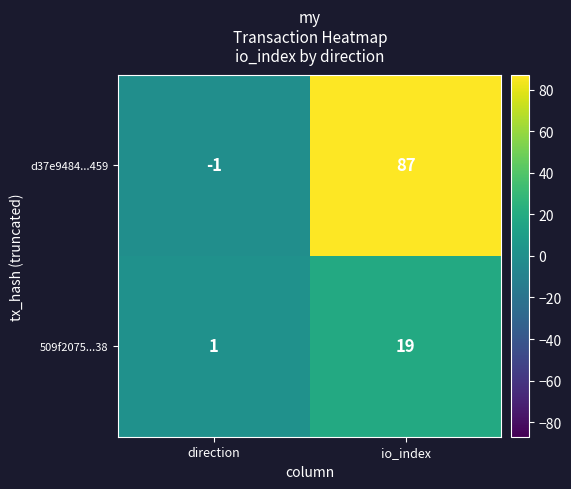

At which category is the sum across all series the highest?

io_index